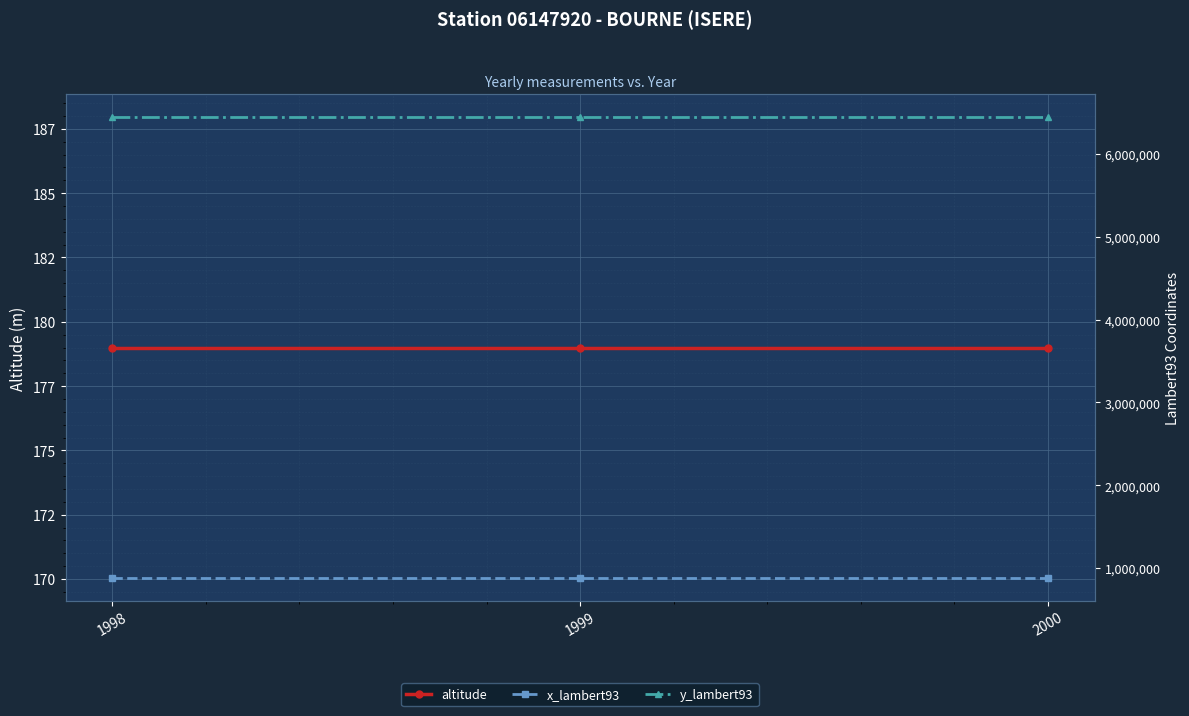

What is the value of the altitude point at the 1st from the left?

179